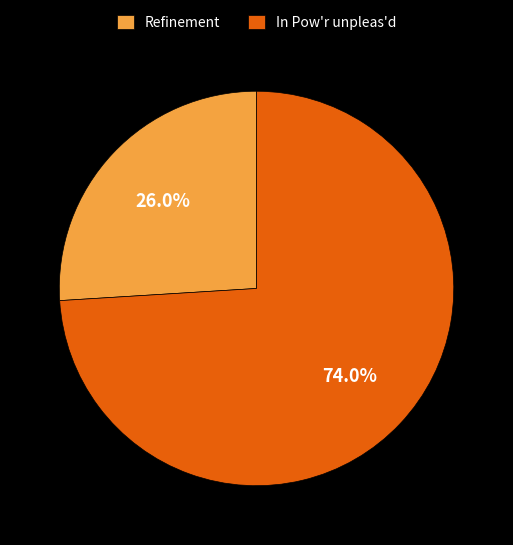

How many segments does this pie chart have?

2